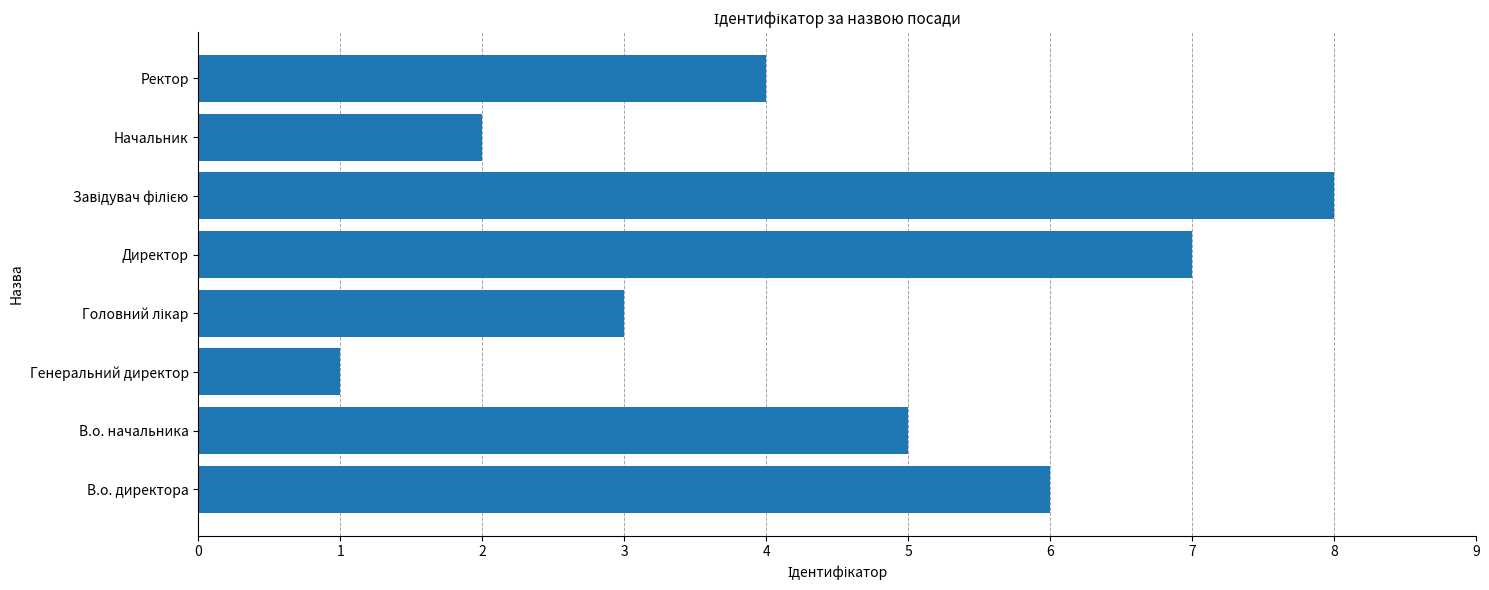

How many data points are less than 5?

4